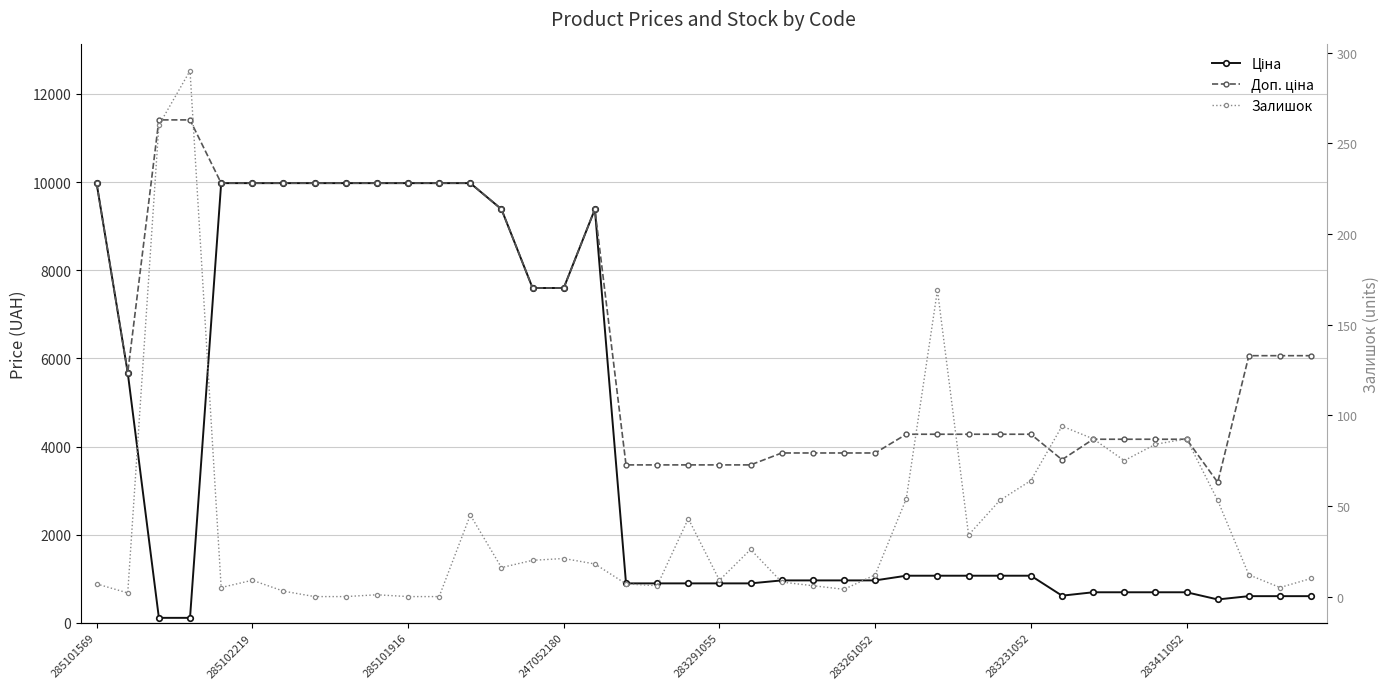

How many positive values does the Залишок series have?

36